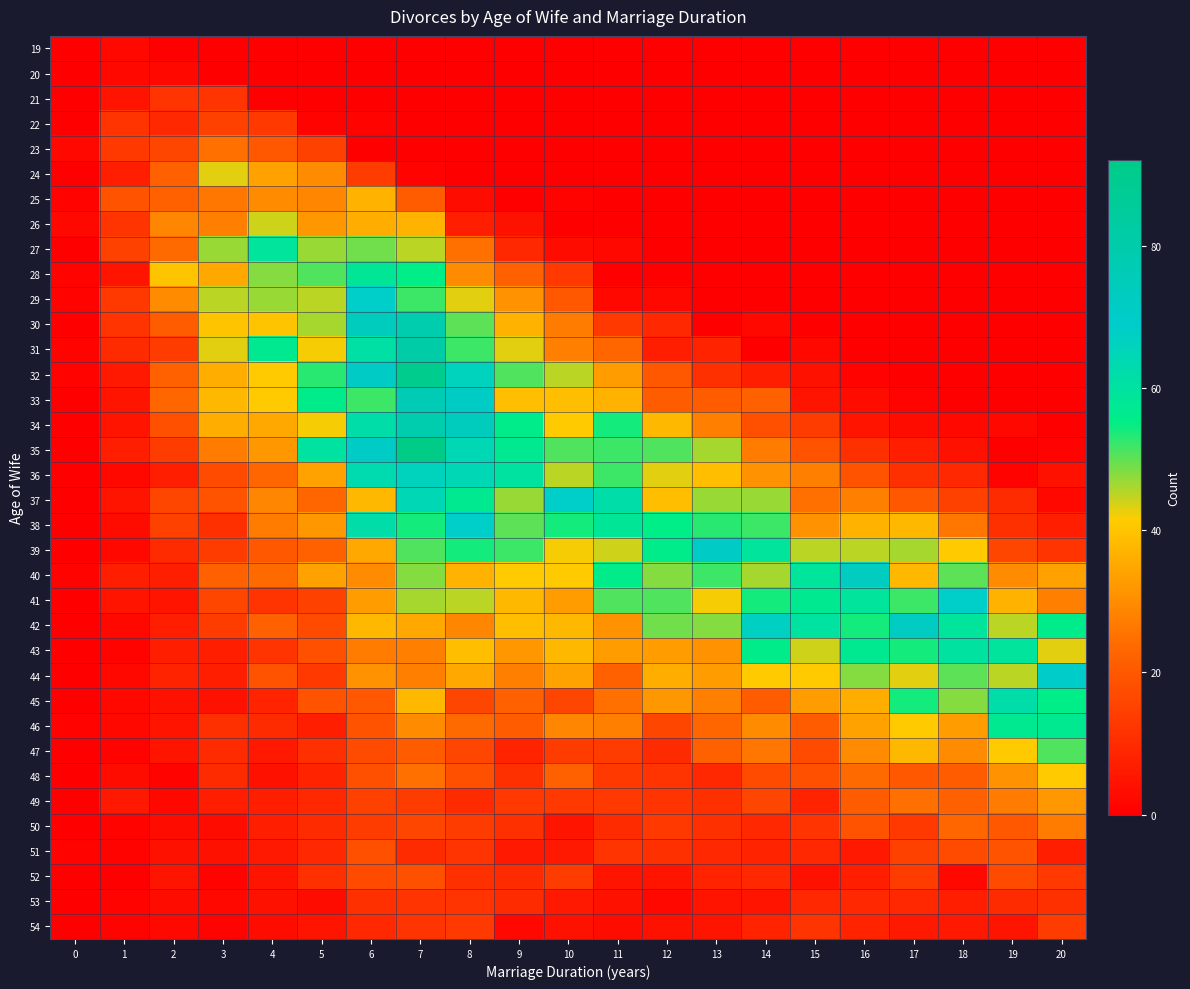

List the series in order of their peak value, highest first.

35, 32, 31, 30, 34, 33, 40, 42, 39, 44, 29, 37, 38, 41, 36, 45, 43, 27, 28, 46, 47, 26, 24, 48, 25, 49, 50, 23, 51, 52, 22, 54, 21, 53, 19, 20